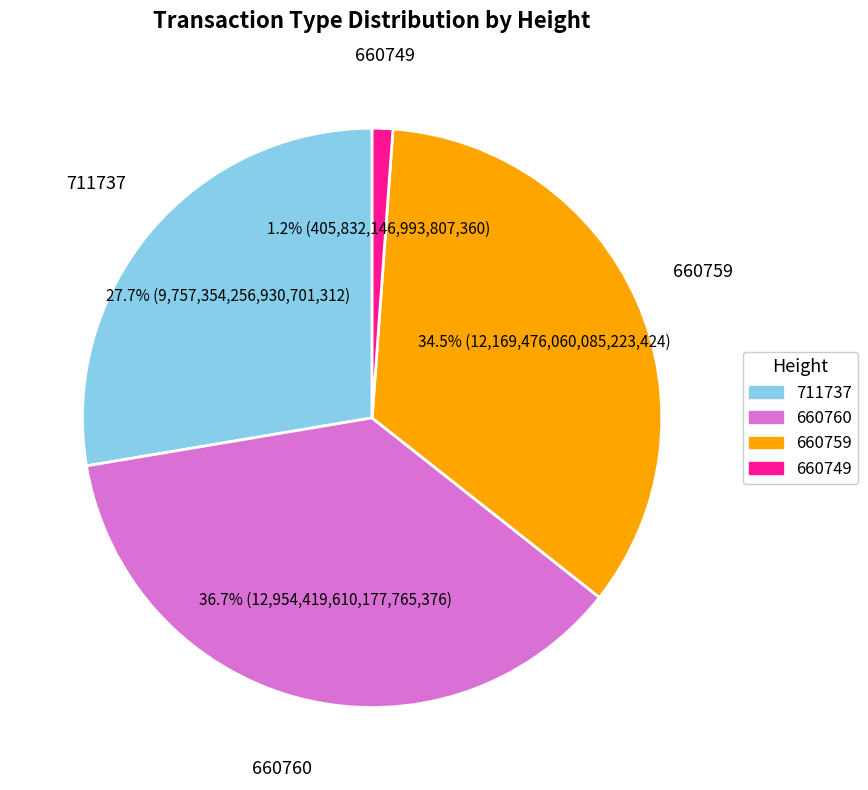

Count the number of slices in the pie.

4